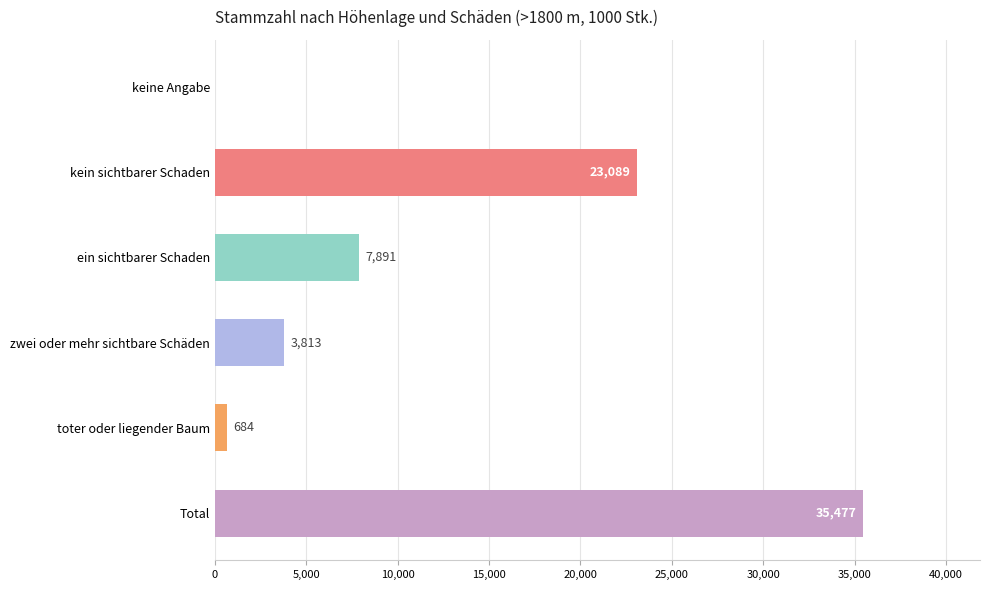

What position from the left is kein sichtbarer Schaden?

2